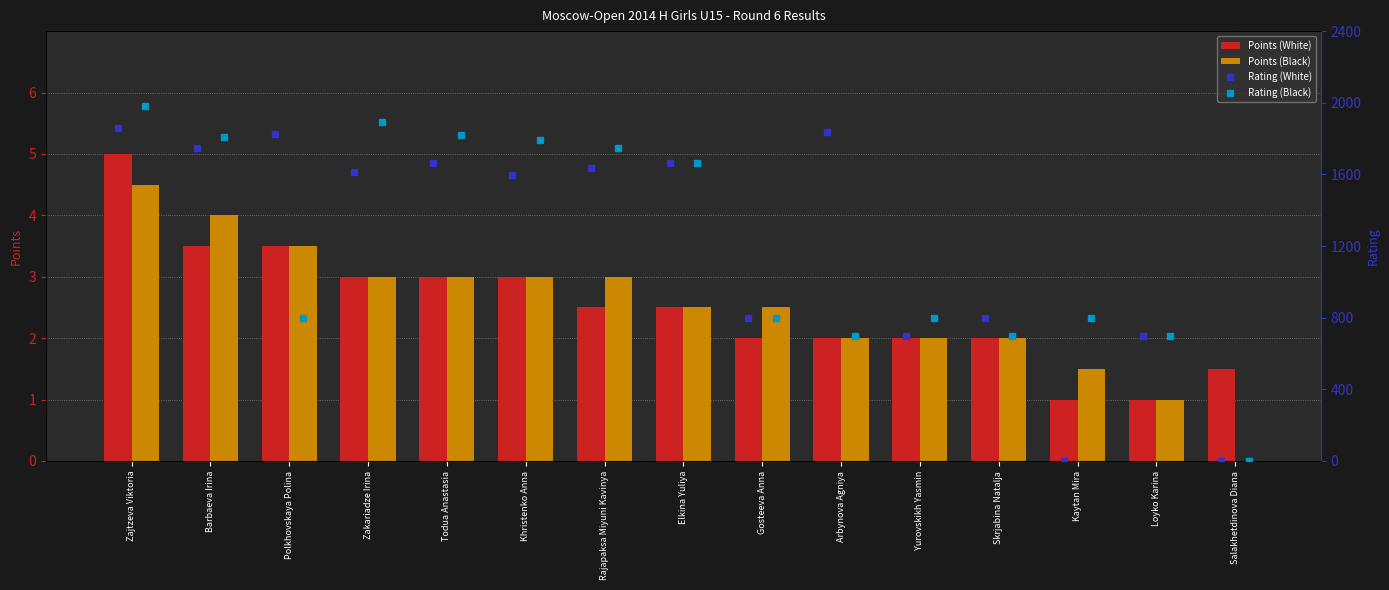

What is the highest value of the Points (White) series?

5.0